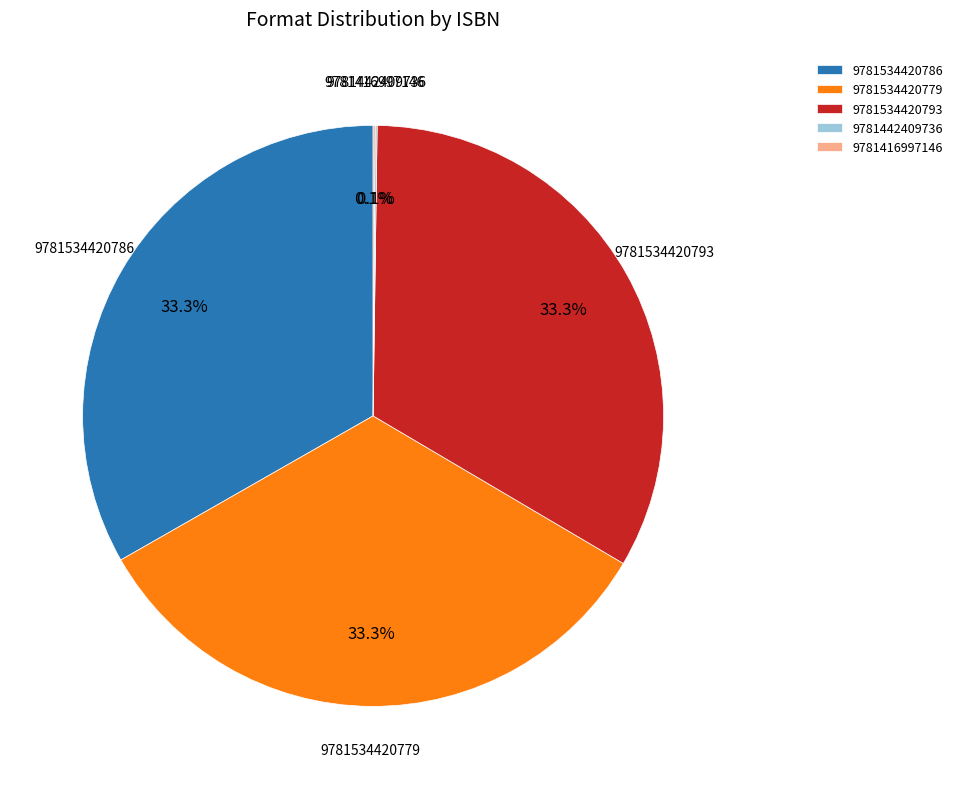

Do 9781534420793 and 9781534420779 together represent more than half of the pie?

Yes